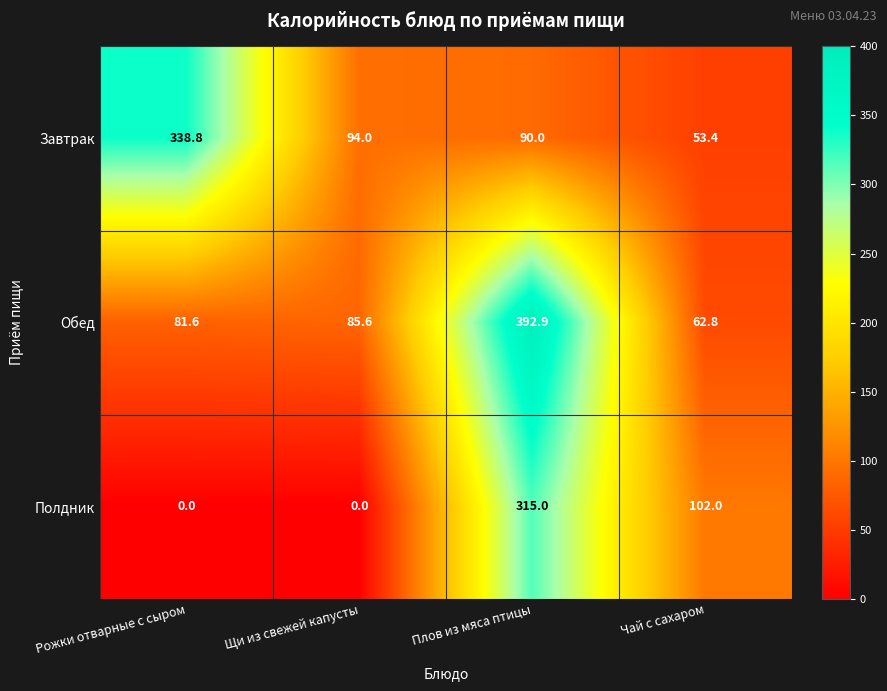

At which label is Обед closest to 227?

Щи из свежей капусты